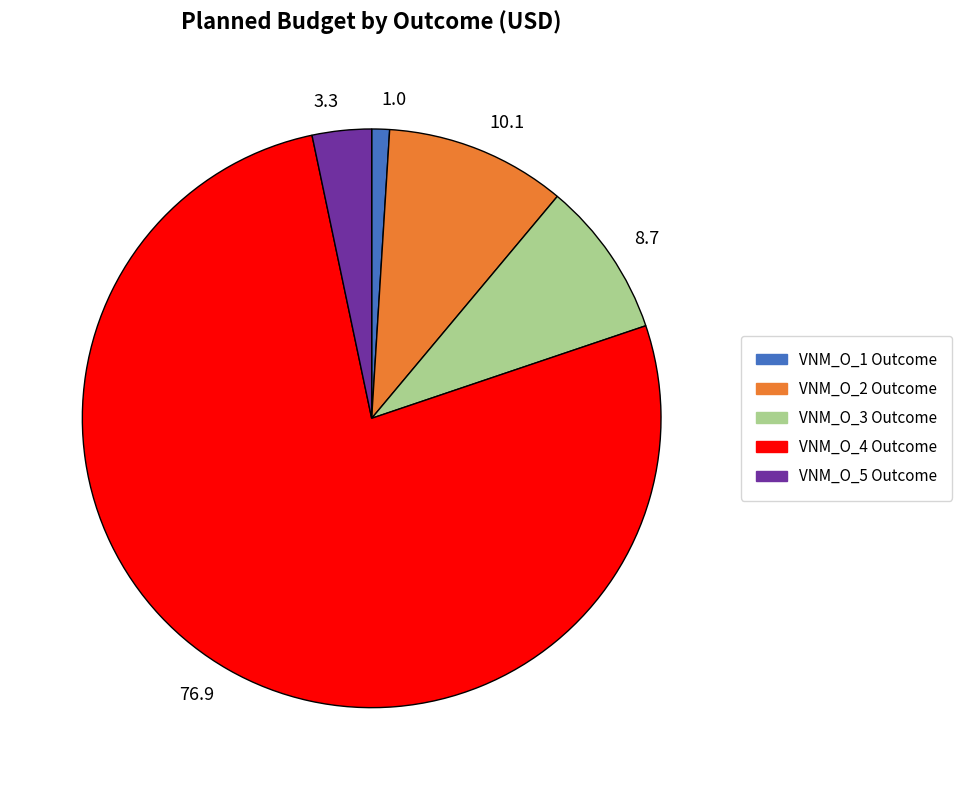

Which has a higher value, 10.1 or 8.7?

10.1